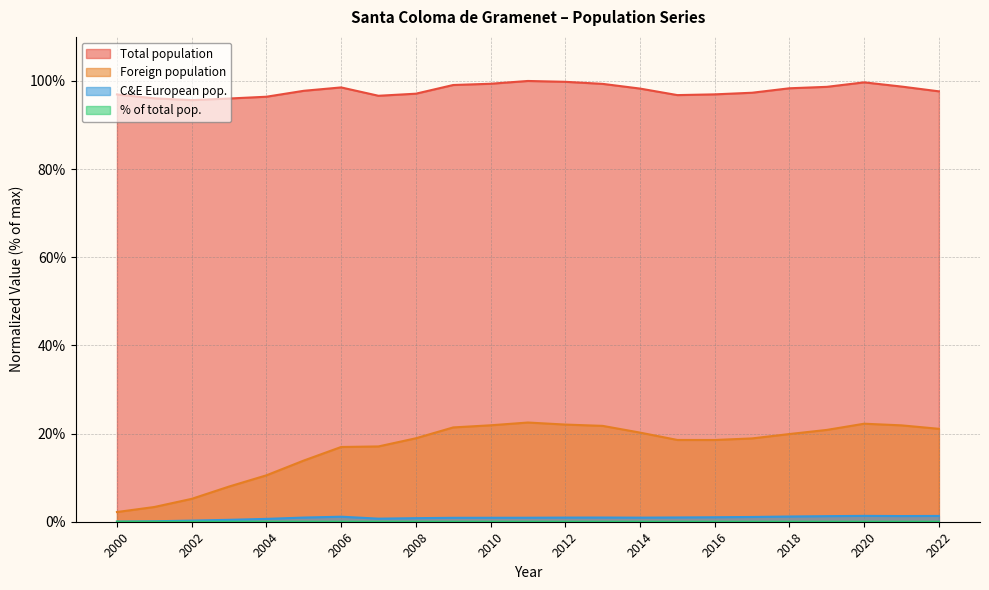

True or false: Total population and Foreign population cross at least once.

False